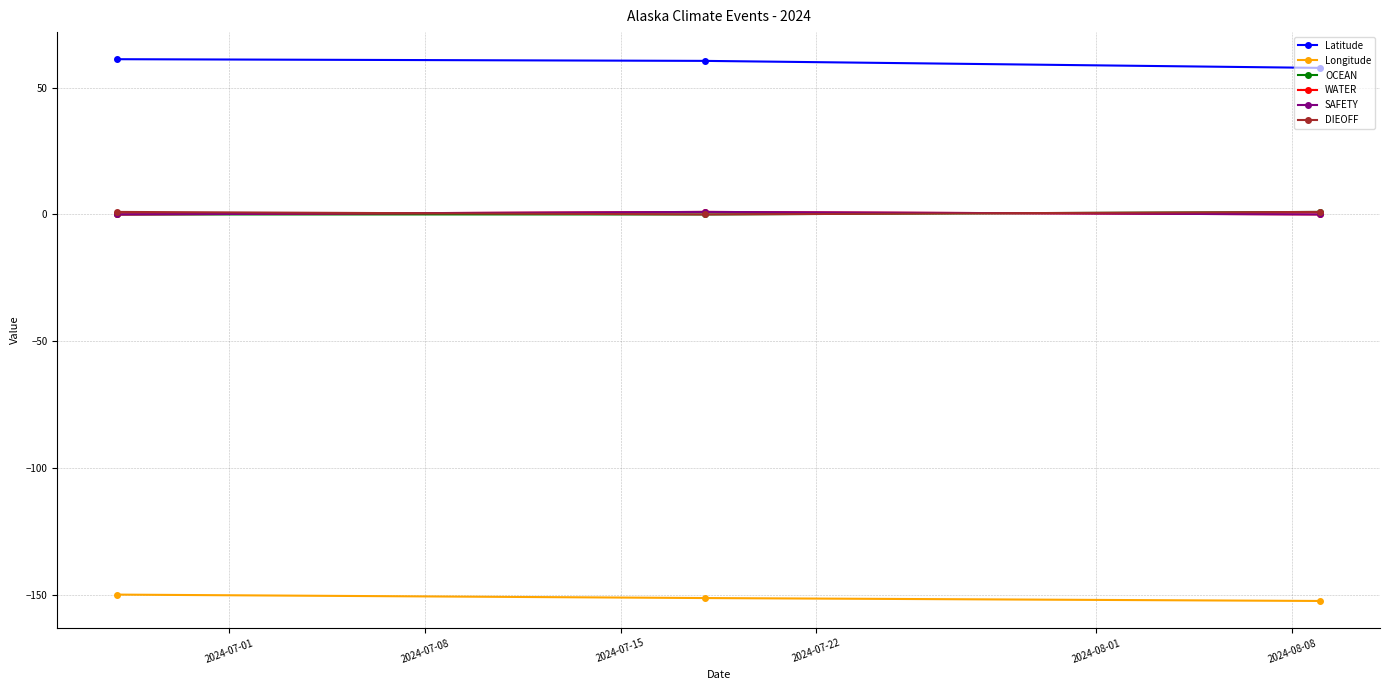

Is this an area chart (filled region under the line)?

No